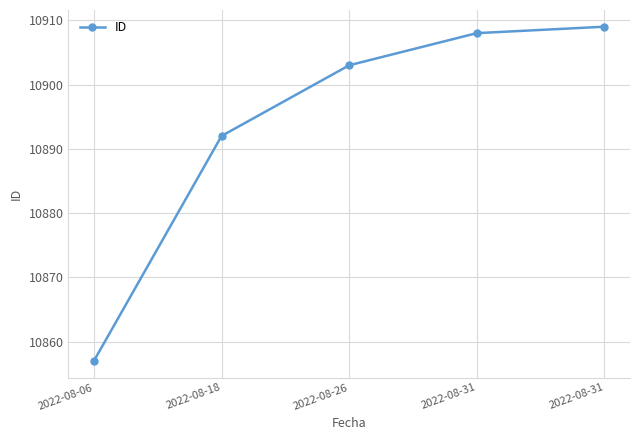

Reading left to right, transcribe all the data shown in this chart.

2022-08-06=10857	2022-08-18=10892	2022-08-26=10903	2022-08-31=10908	2022-08-31=10909